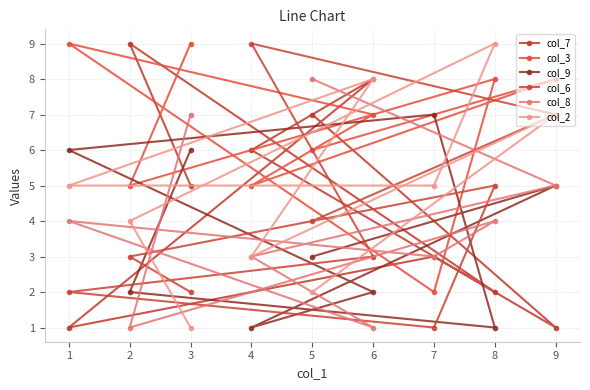

What is the difference between the highest and lowest values at 8?

8